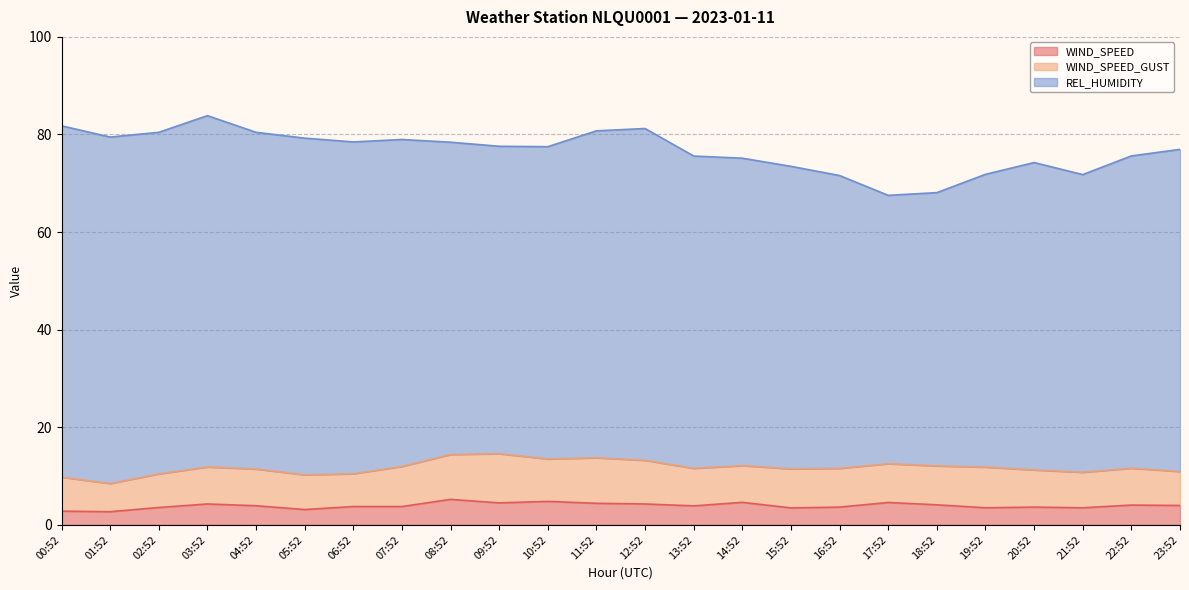

How many lines are shown in the chart?

3